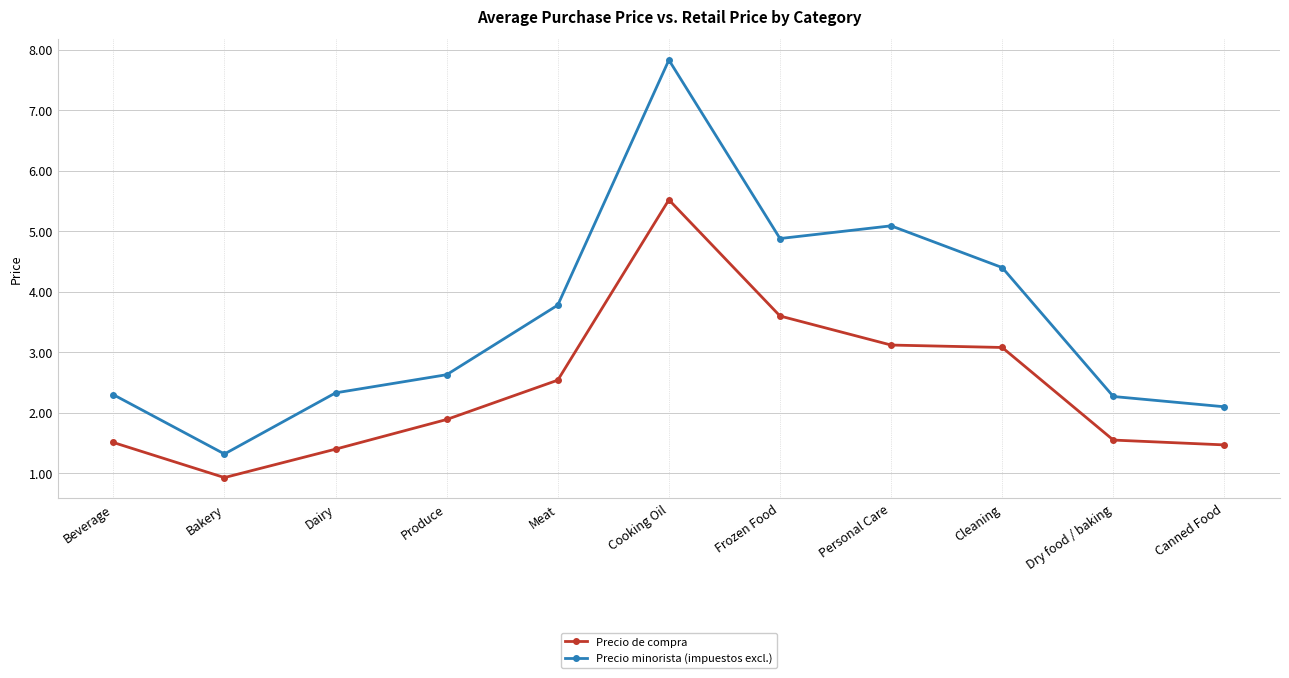

What position from the right is Produce?

8